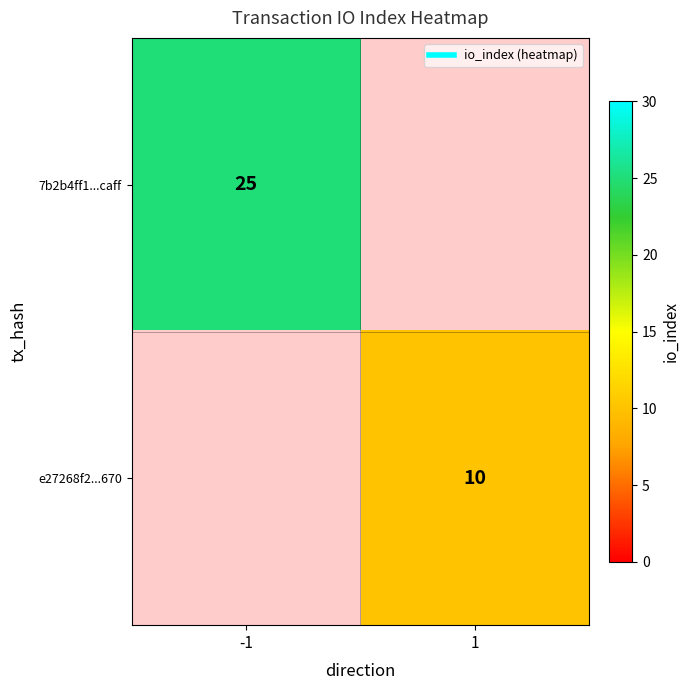

Which category has the highest value across all series?

-1